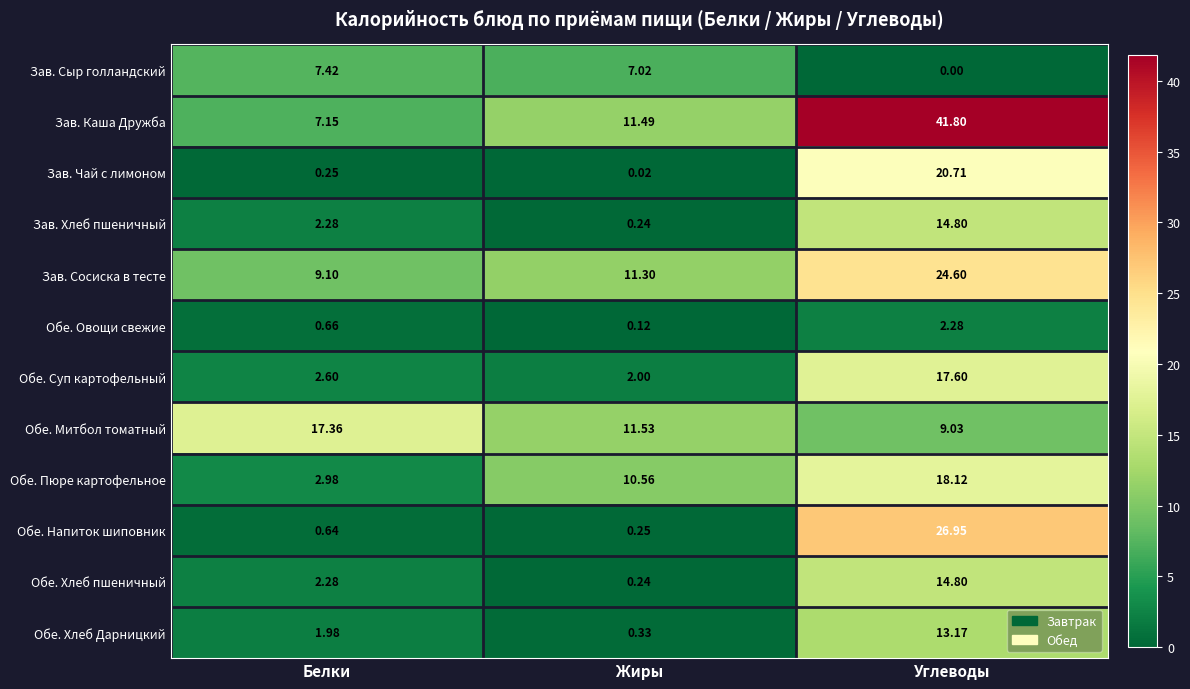

Where does the Зав. Сыр голландский series first go above 7?

Белки